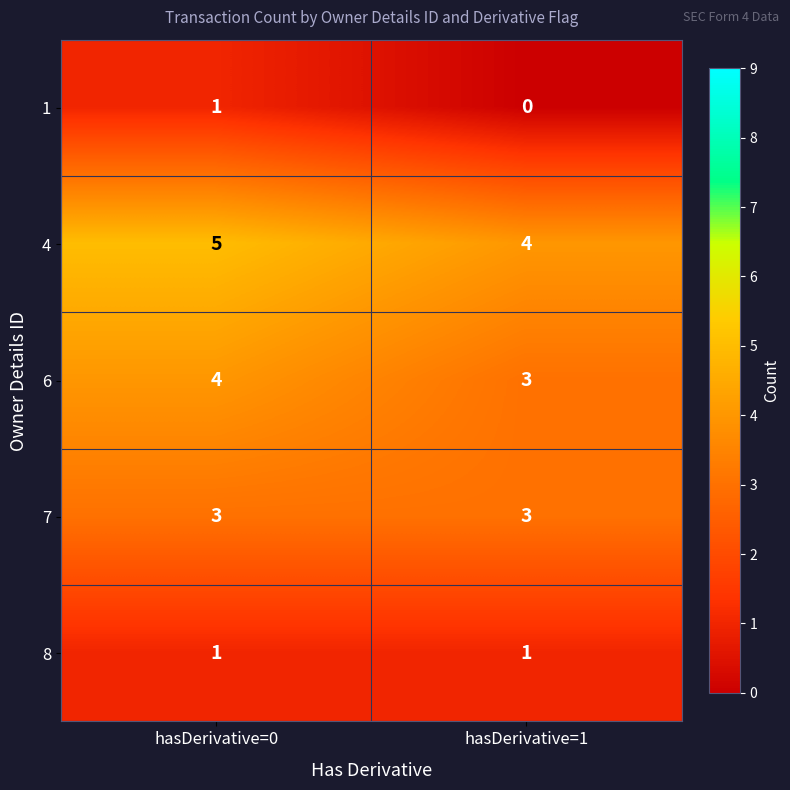

What is the difference between the highest and lowest values at hasDerivative=1?

4